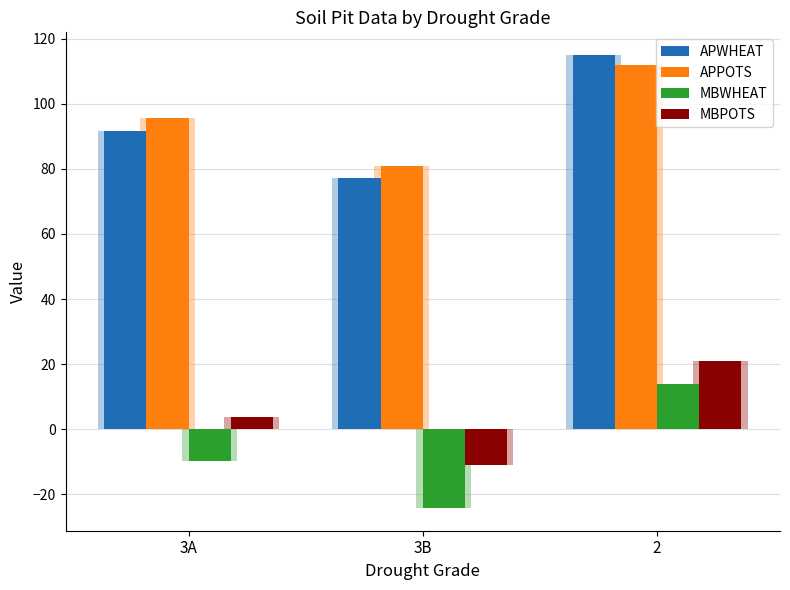

How many positive values does the MBPOTS series have?

2